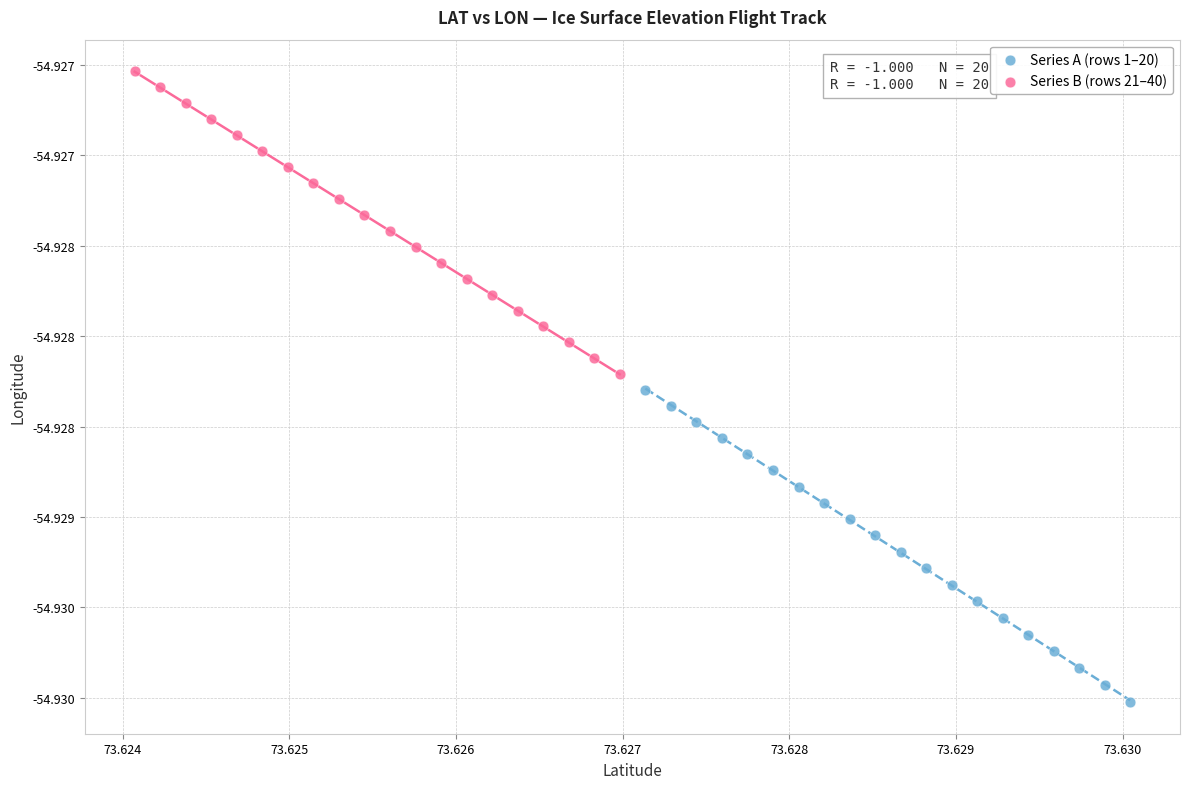

Which series contains the lowest Y value?

Series A (rows 1–20)